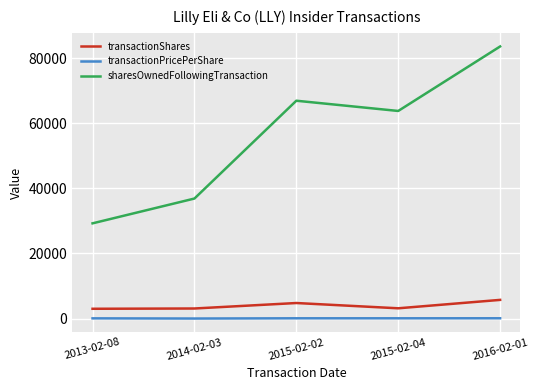

What is the difference between the maximum and second lowest values in the sharesOwnedFollowingTransaction series?

46744.0